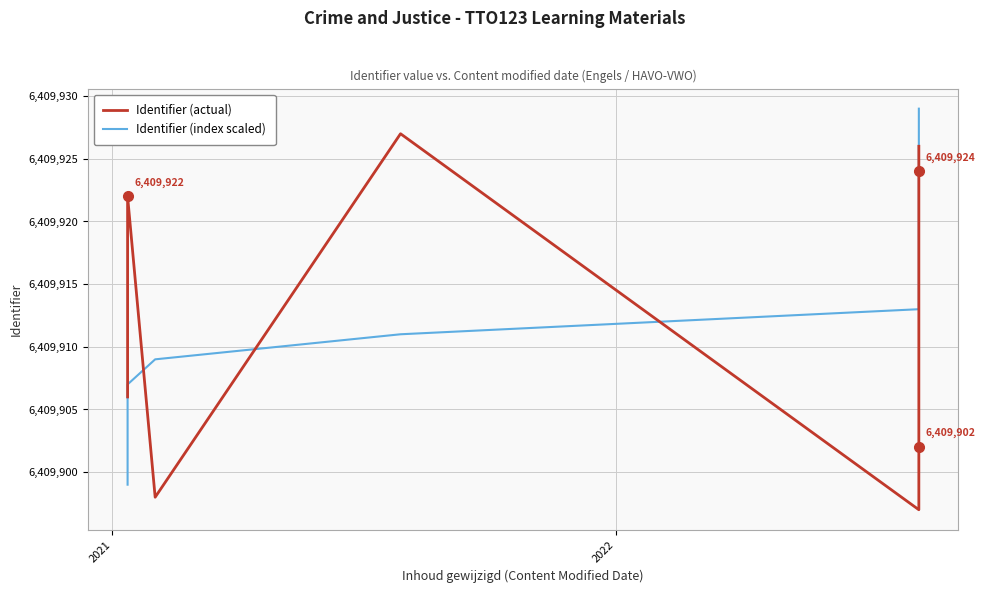

How many lines are shown in the chart?

2